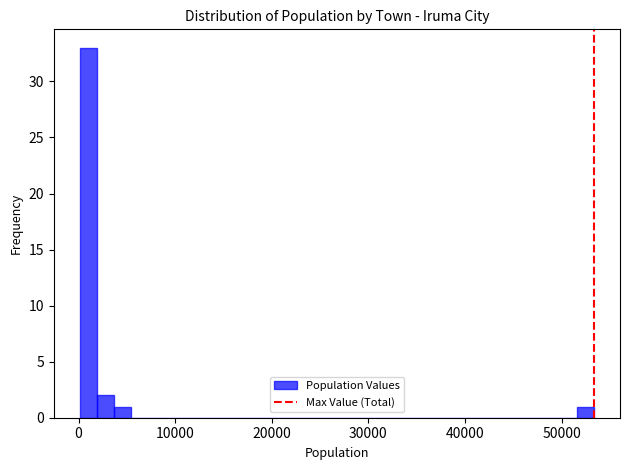

Read against the x-axis, roughly where is the centre of the tallest bar?

1000